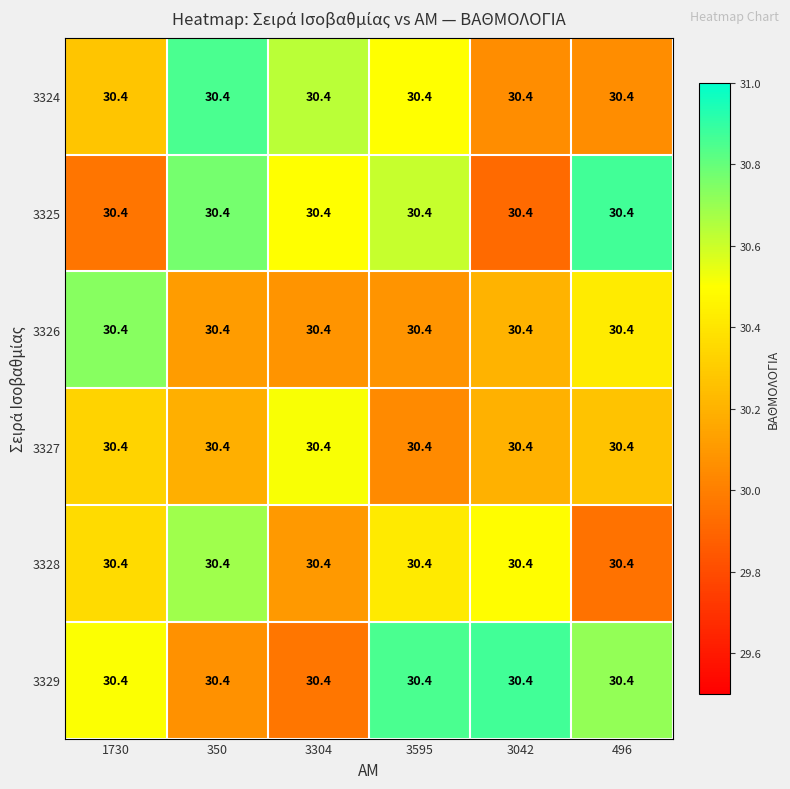

At which category is the sum across all series the highest?

350